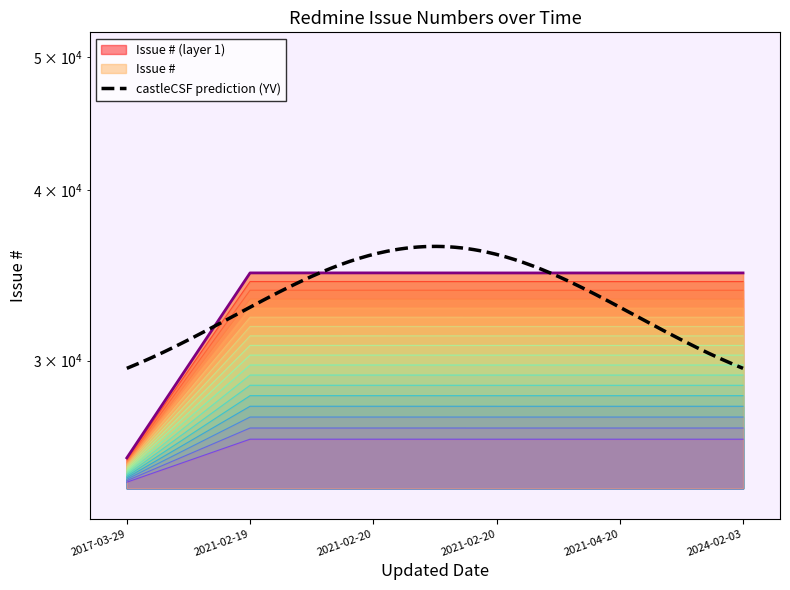

What is the difference between the values at 2021-04-20 and 2024-02-03?

1.9